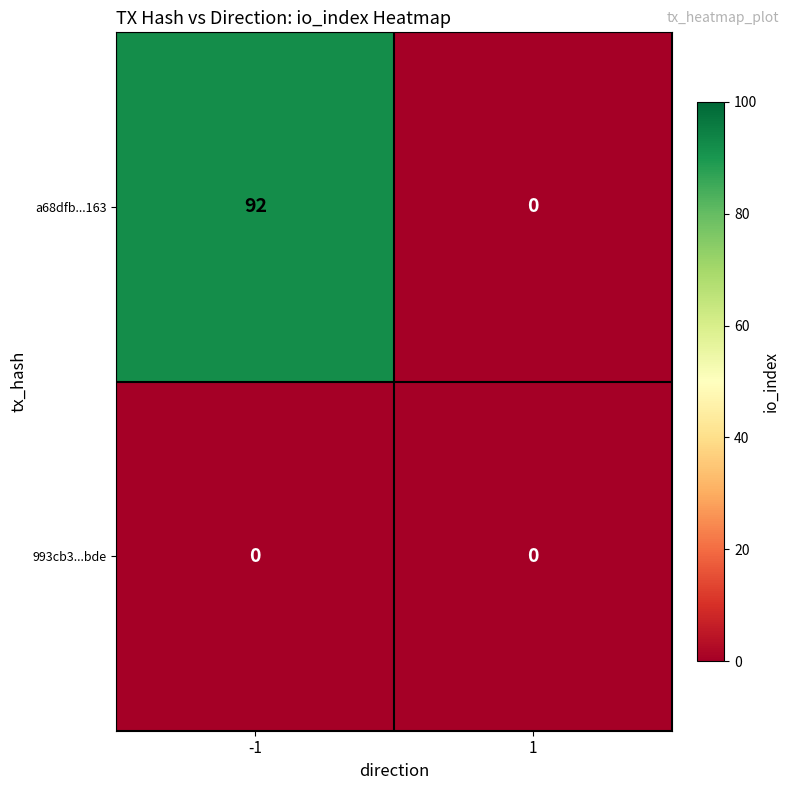

Is it true that a68dfb...163 equals 138 at -1?

False